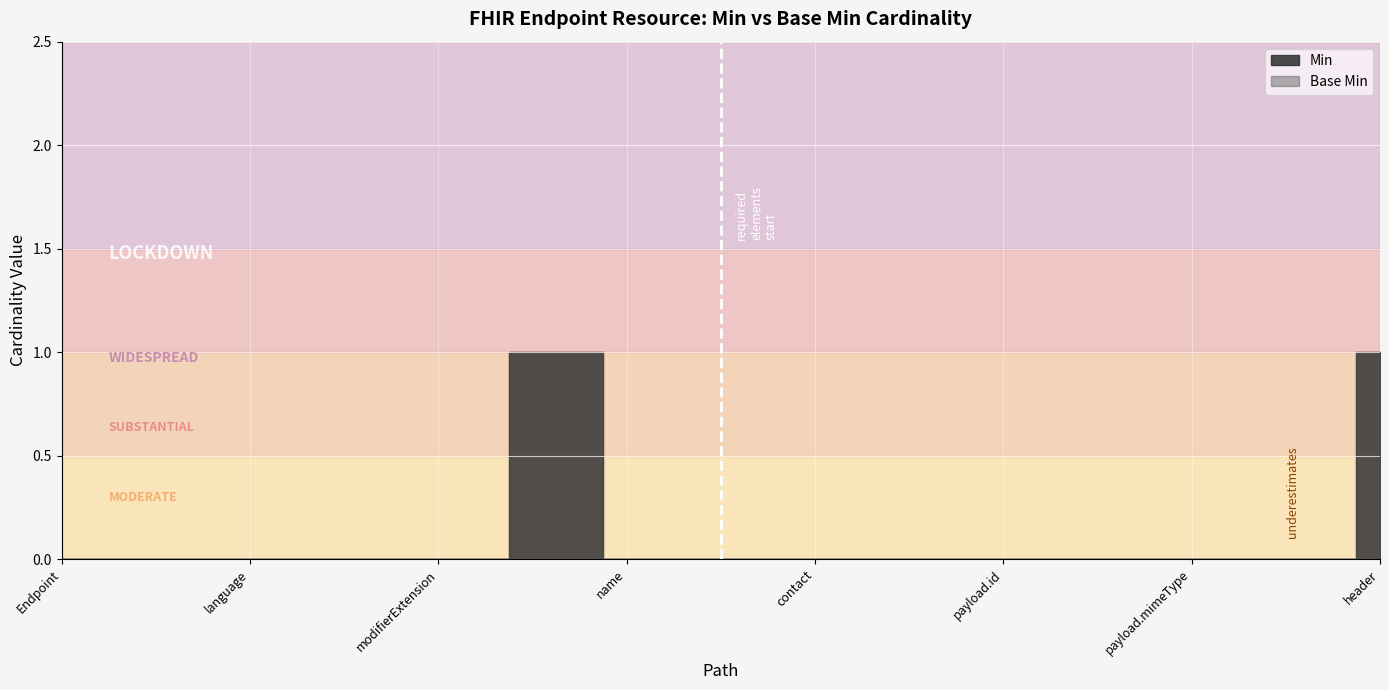

What is the greatest value displayed?

1